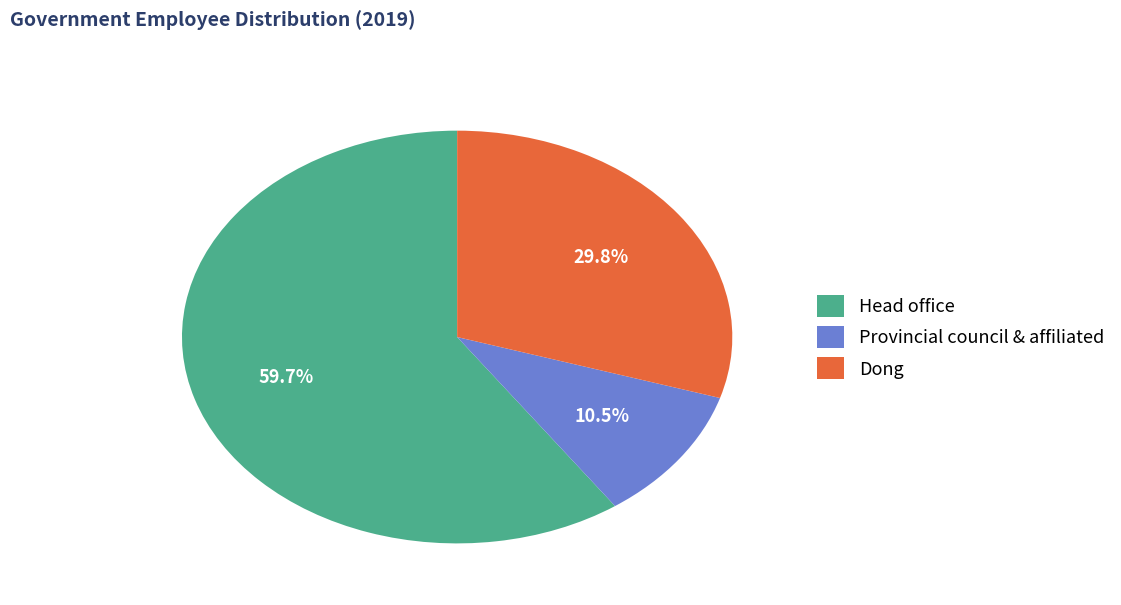

Is Head office the majority of the pie?

Yes